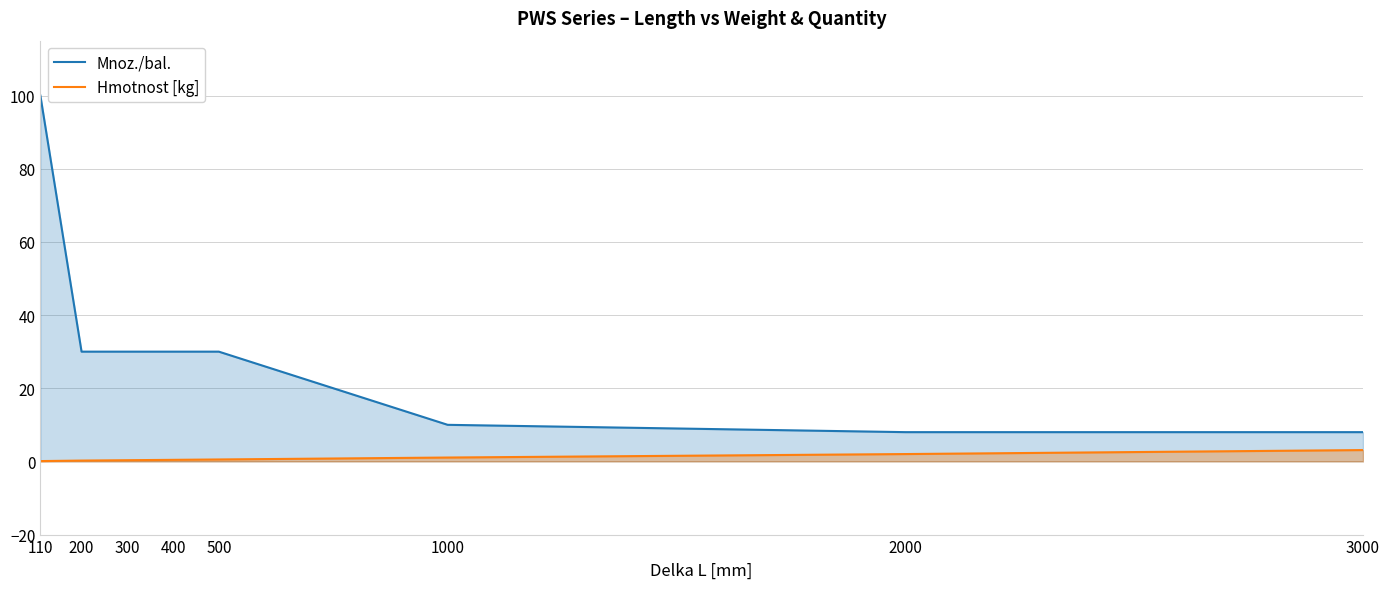

True or false: Hmotnost [kg] and Mnoz./bal. intersect in this chart.

False